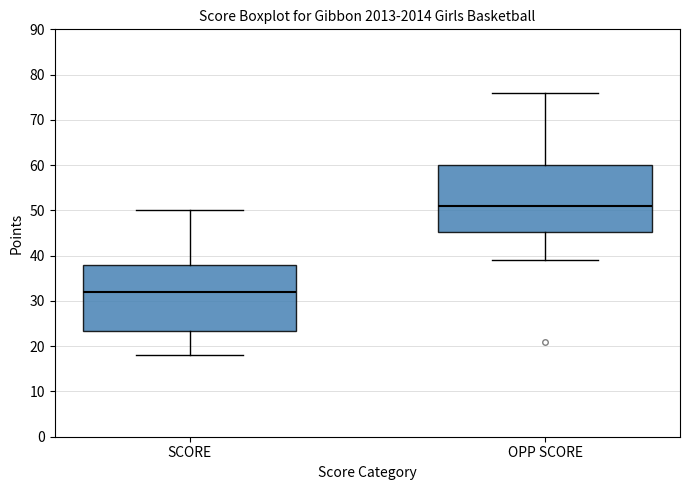

Where does the lower whisker of the box for OPP SCORE end on the y-axis? The values are not printed on the chart, so give them approximately, as read against the axis.

39